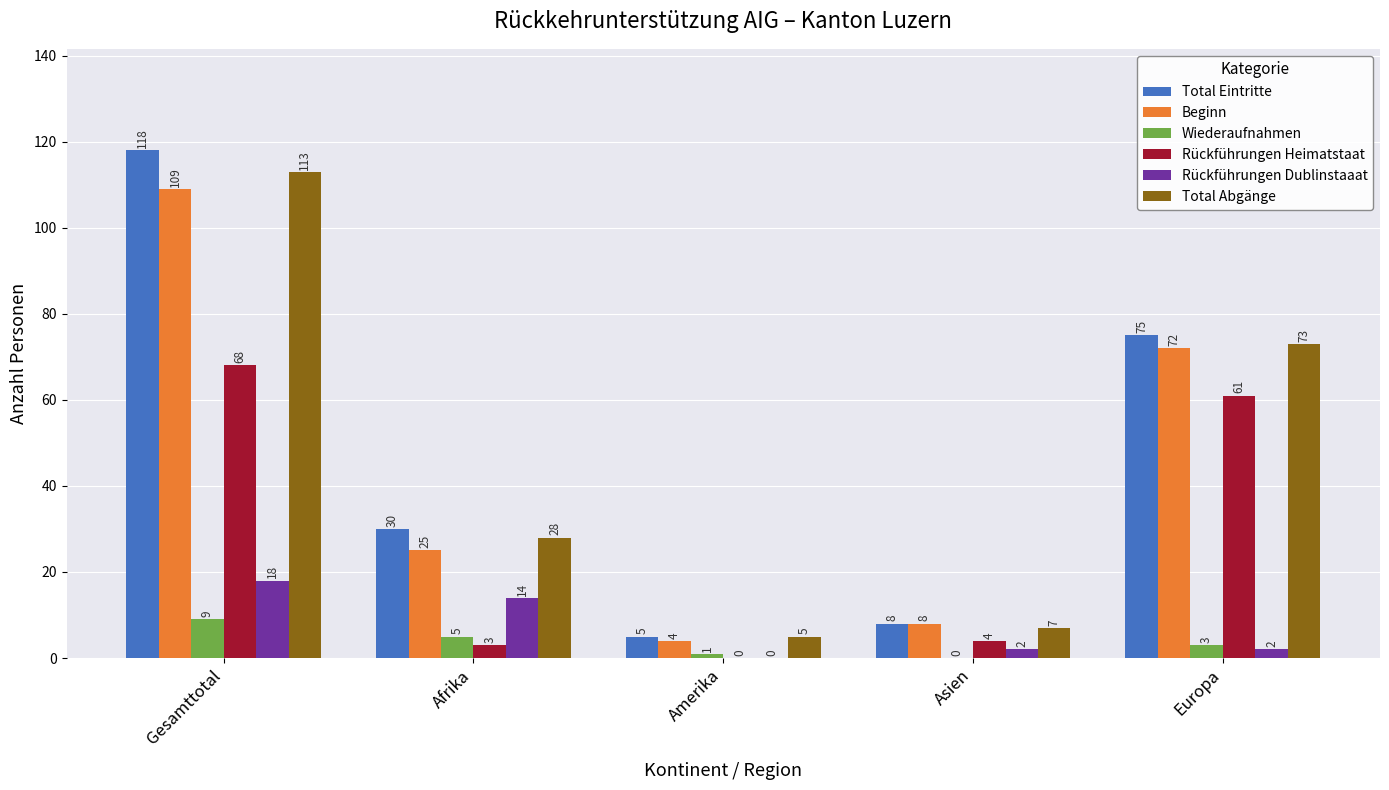

How many values in Wiederaufnahmen are above zero?

4